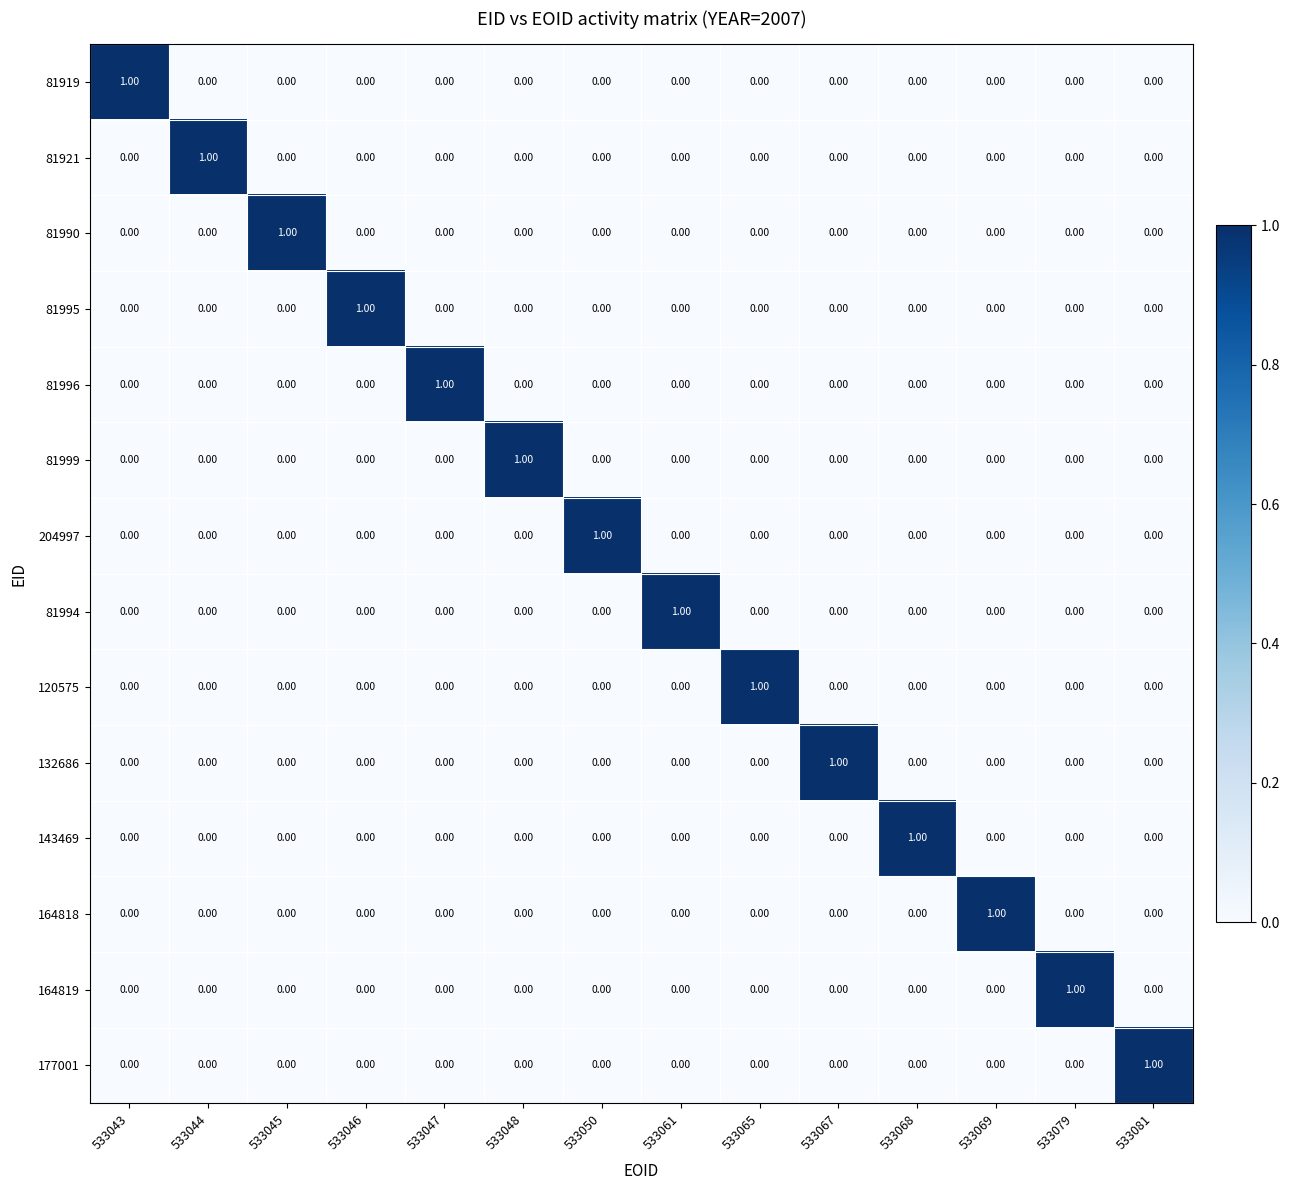

Is the value of 81919 at 533046 greater than the value of 81994 at 533061?

No